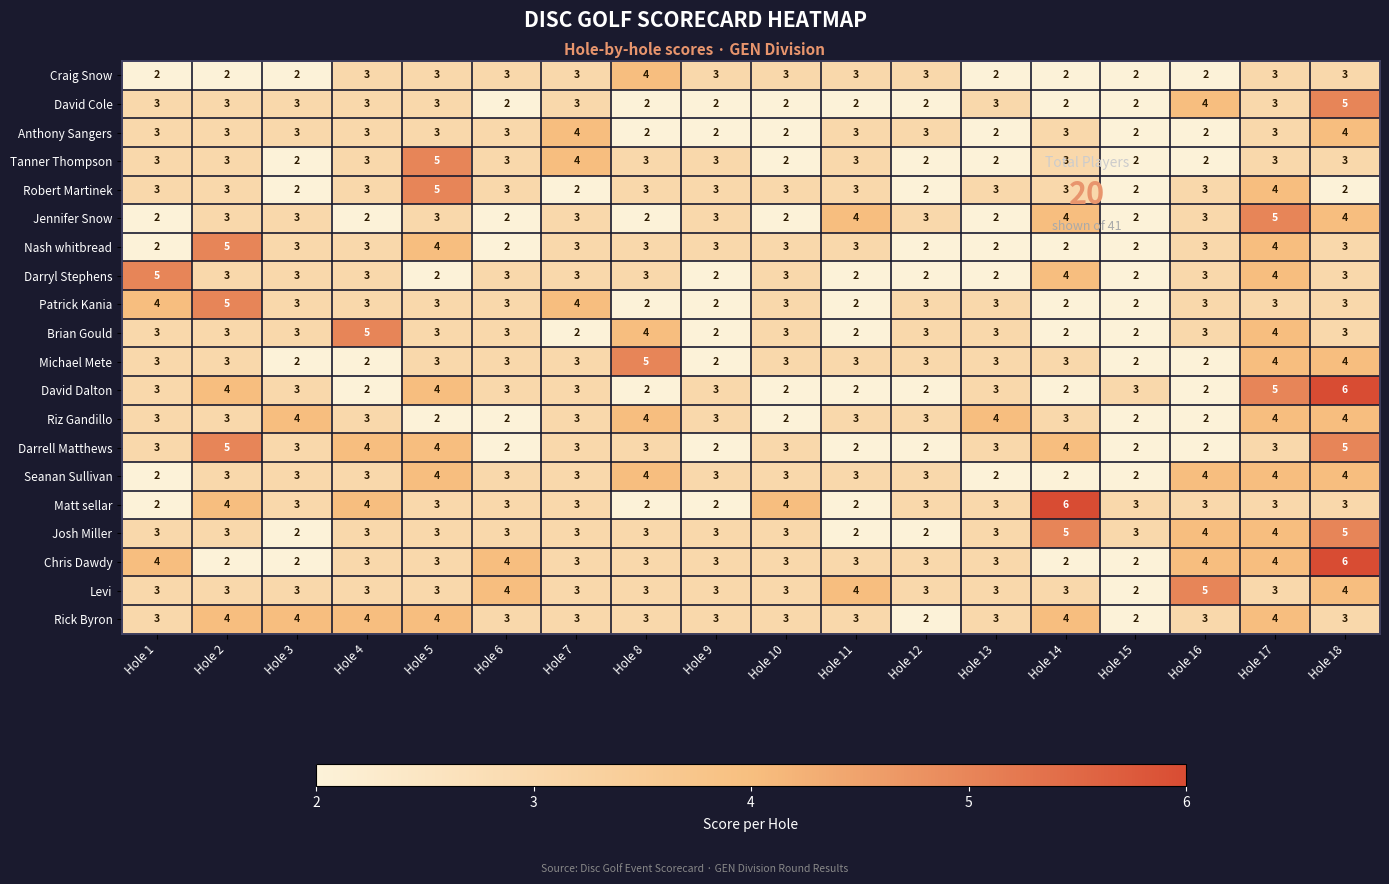

At how many categories does at least one series exceed 2?

18